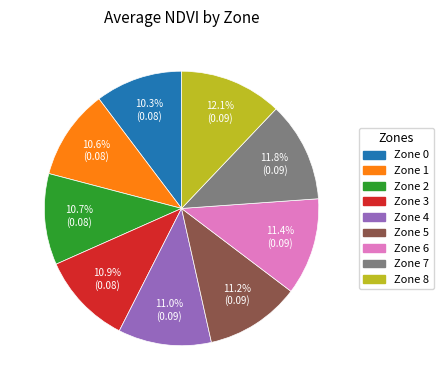

Count the number of slices in the pie.

9